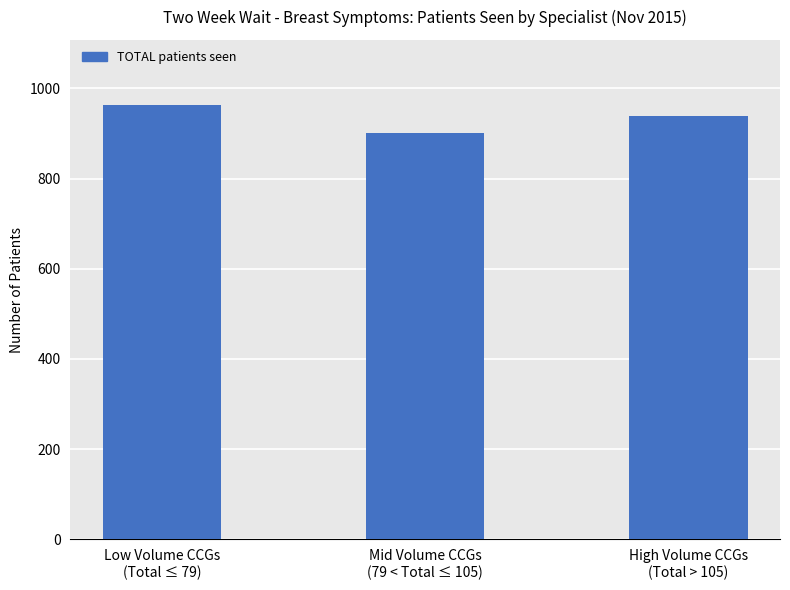

At which category does the chart reach its peak across all series?

Low Volume CCGs
(Total ≤ 79)